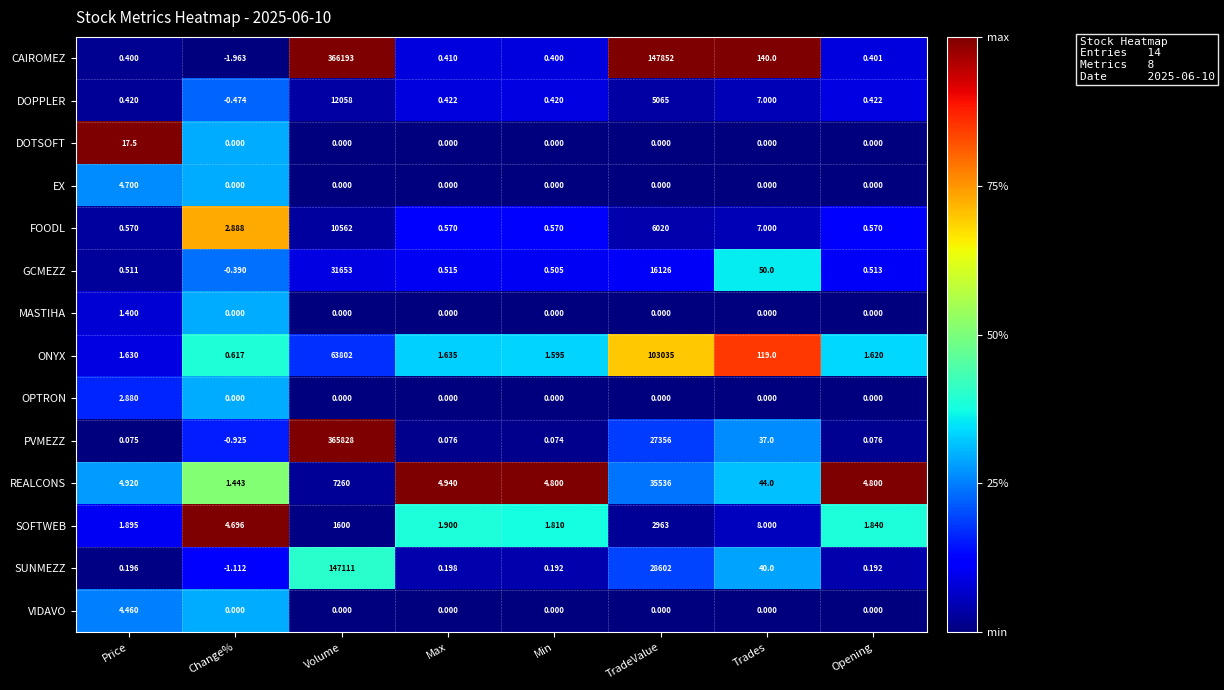

Between Price and TradeValue, which series saw the biggest shift?

CAIROMEZ